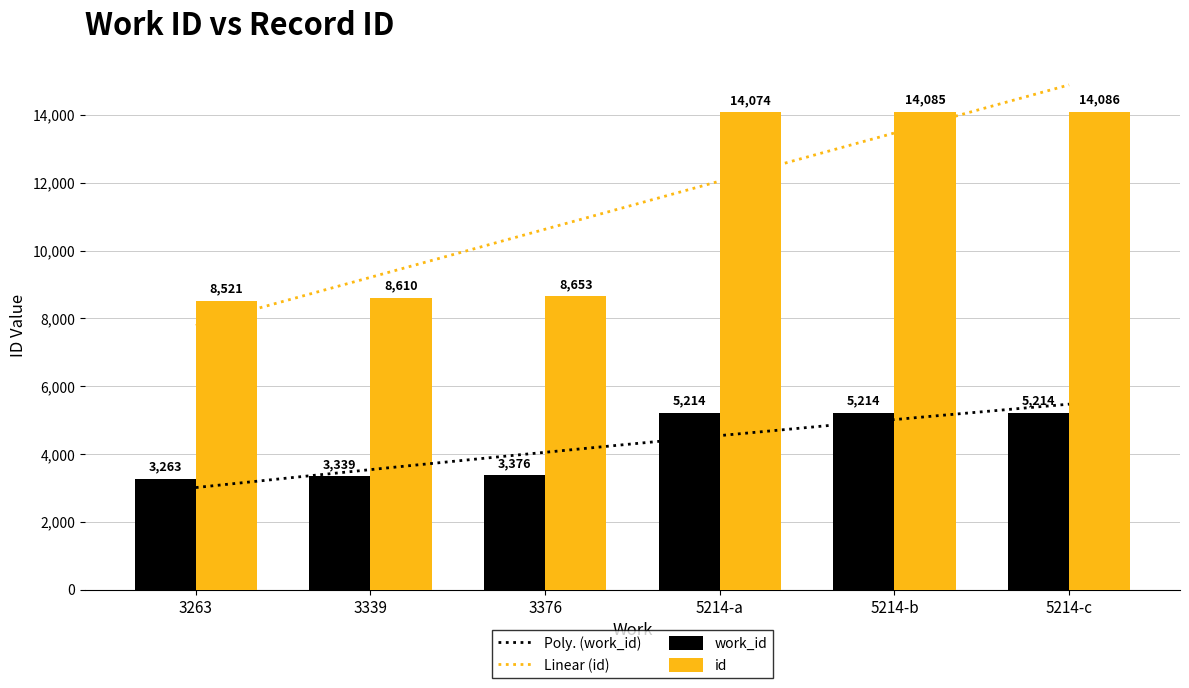

Which series changed the most between 5214-a and 5214-c?

id